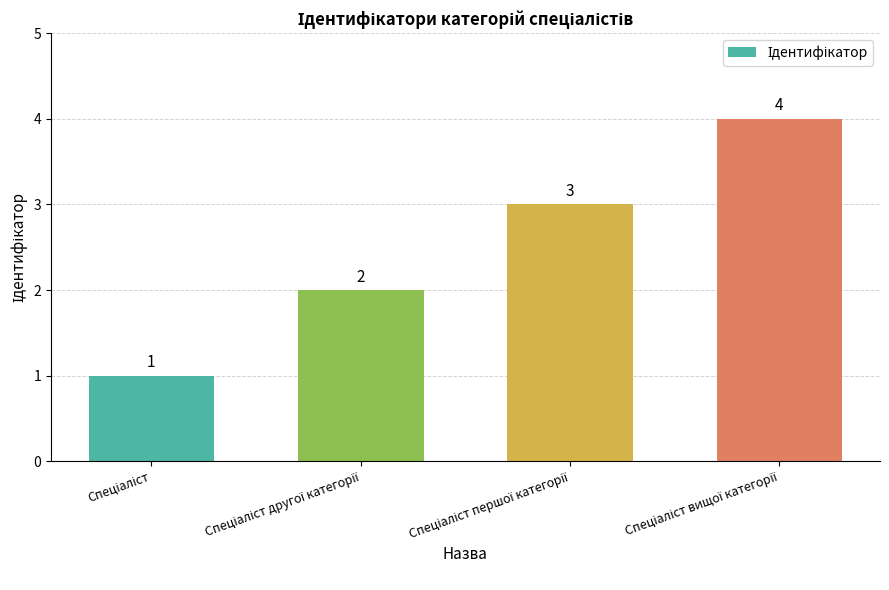

What is the difference between the maximum and minimum values?

3